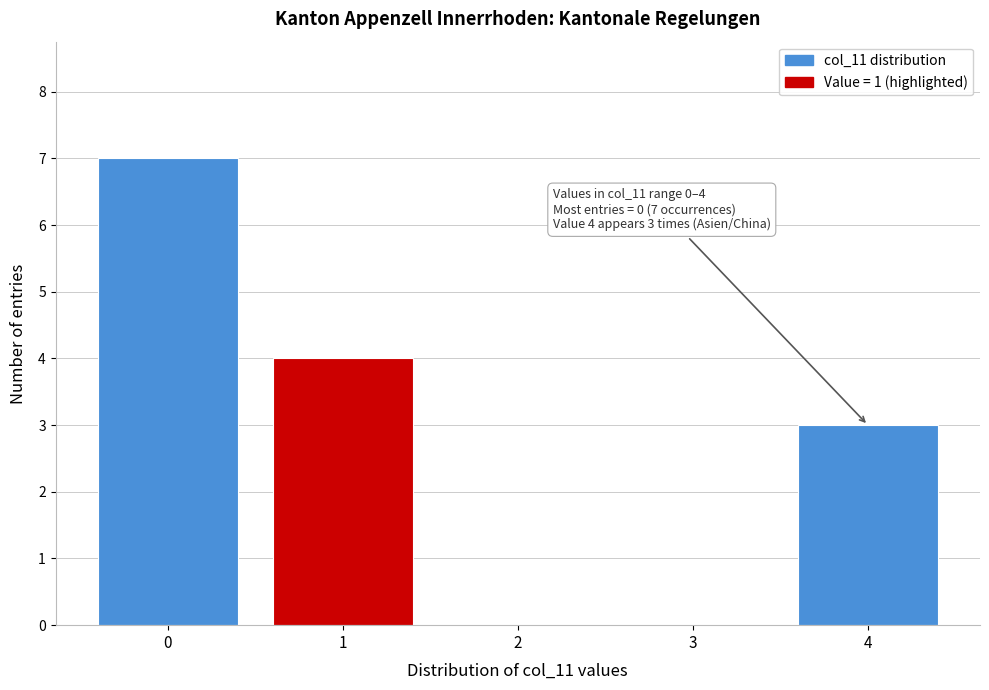

Over which range of the x-axis is the bar tallest?

-0.5 to 0.5